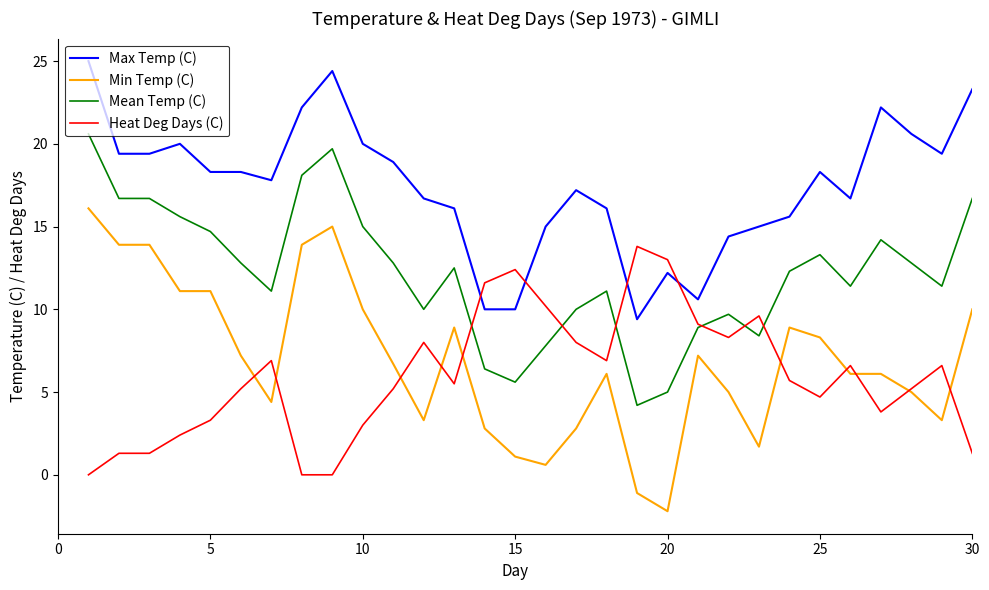

Reading left to right, extract all data points from this chart.

Max Temp (C): 25.0	19.4	19.4	20.0	18.3	18.3	17.8	22.2	24.4	20.0	18.9	16.7	16.1	10.0	10.0	15.0	17.2	16.1	9.4	12.2	10.6	14.4	15.0	15.6	18.3	16.7	22.2	20.6	19.4	23.3
Min Temp (C): 16.1	13.9	13.9	11.1	11.1	7.2	4.4	13.9	15.0	10.0	6.7	3.3	8.9	2.8	1.1	0.6	2.8	6.1	-1.1	-2.2	7.2	5.0	1.7	8.9	8.3	6.1	6.1	5.0	3.3	10.0
Mean Temp (C): 20.6	16.7	16.7	15.6	14.7	12.8	11.1	18.1	19.7	15.0	12.8	10.0	12.5	6.4	5.6	7.8	10.0	11.1	4.2	5.0	8.9	9.7	8.4	12.3	13.3	11.4	14.2	12.8	11.4	16.7
Heat Deg Days (C): 0.0	1.3	1.3	2.4	3.3	5.2	6.9	0.0	0.0	3.0	5.2	8.0	5.5	11.6	12.4	10.2	8.0	6.9	13.8	13.0	9.1	8.3	9.6	5.7	4.7	6.6	3.8	5.2	6.6	1.3